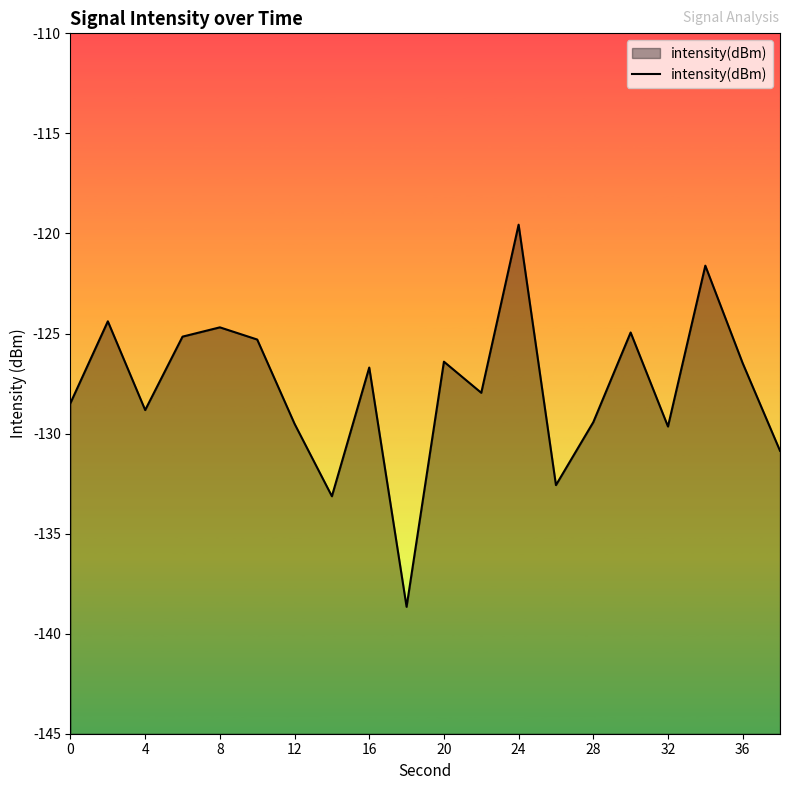

How many points are higher than both their immediate neighbors (excluding endpoints)?

7